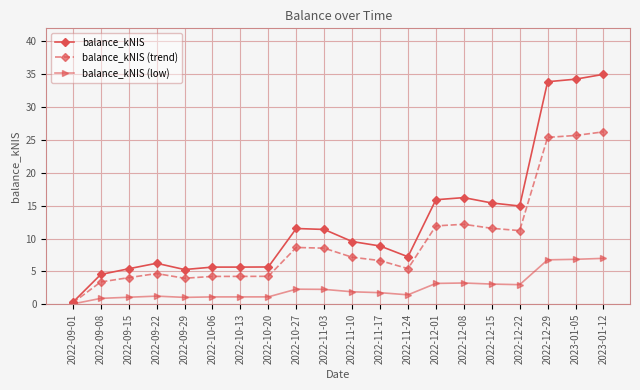

At which category is the sum across all series the highest?

2023-01-12